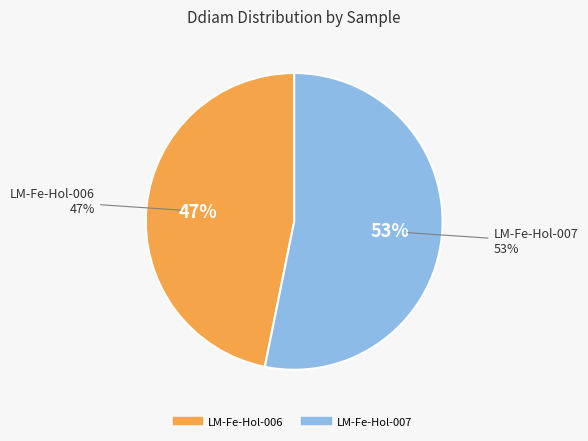

Between Record 7 and Record 6, which is larger?

Record 7